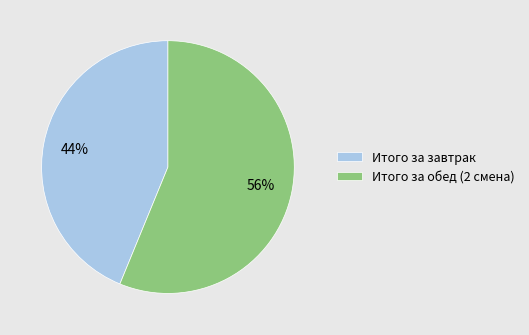

Is the sum of Итого за обед (2 смена) and Итого за завтрак greater than half?

Yes